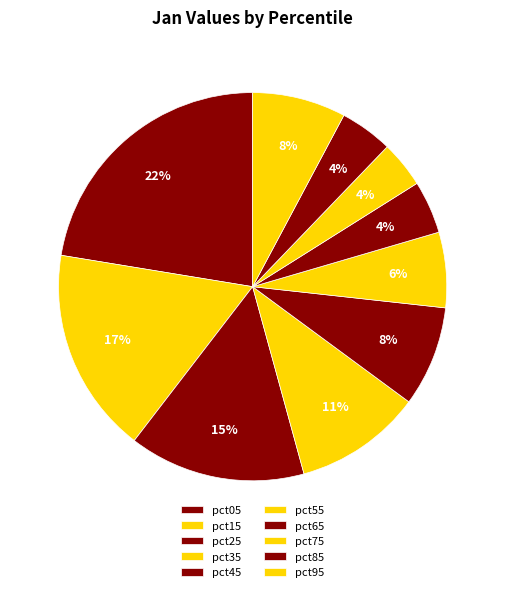

Which has a higher value, pct45 or pct85?

pct45